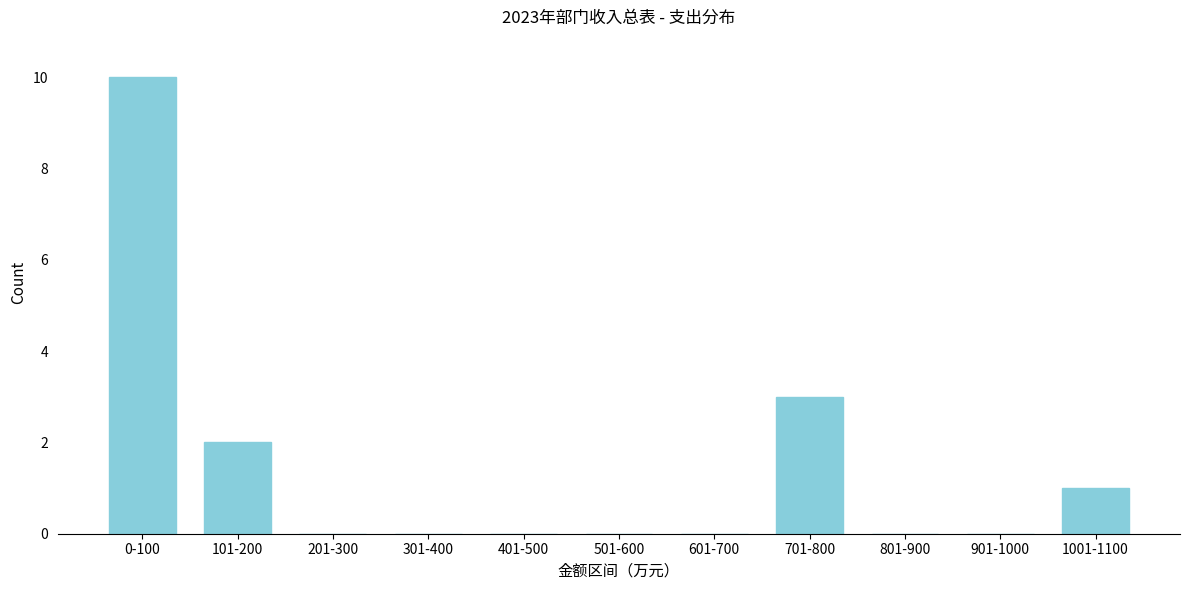

Reading left to right, what are all the values shown in this chart?

0-100=10	101-200=2	201-300=0	301-400=0	401-500=0	501-600=0	601-700=0	701-800=3	801-900=0	901-1000=0	1001-1100=1